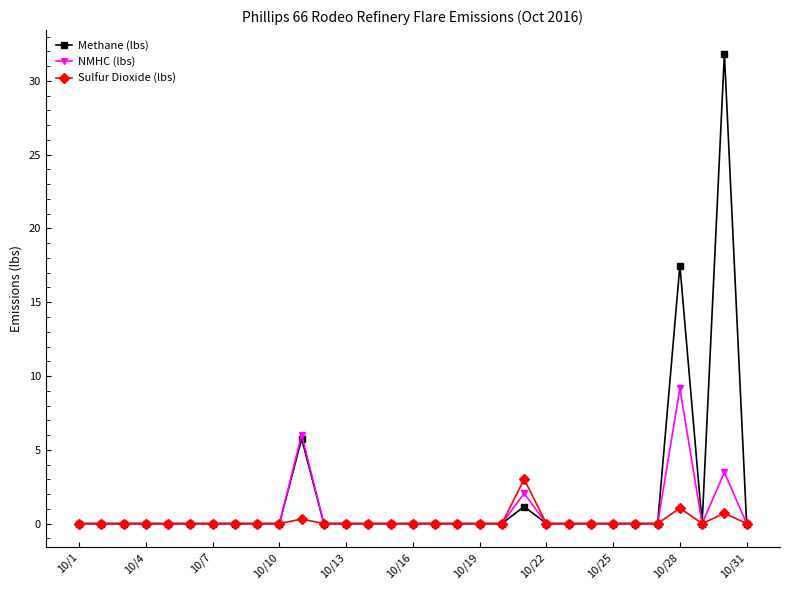

True or false: NMHC (lbs) has more than 1 points higher than both neighbors.

True